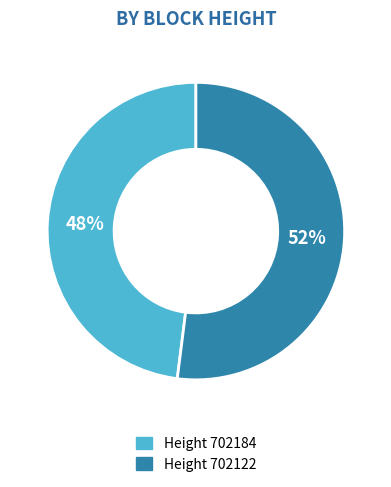

How many slices are in this pie chart?

2